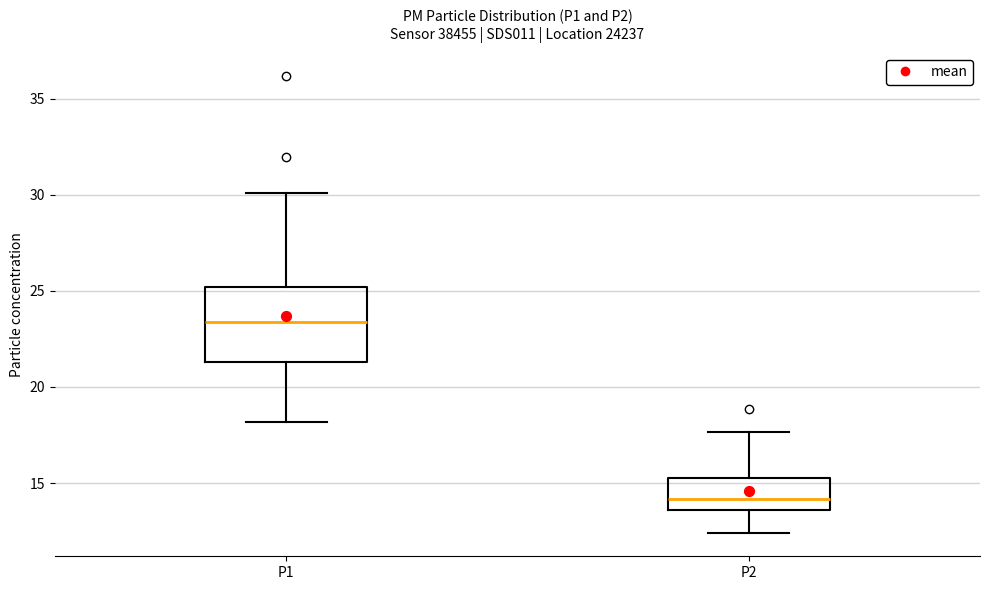

Reading left to right, transcribe this box plot: for each box, give where its median line is, the range the box spans, and where its two whiskers end, as read against the y-axis. The values are not printed on the chart, so give them approximately, as read against the axis.

P1: median 23.5, box 21.5 to 25.0, whiskers 18.0 to 30.0
P2: median 14.0, box 13.5 to 15.5, whiskers 12.5 to 17.5